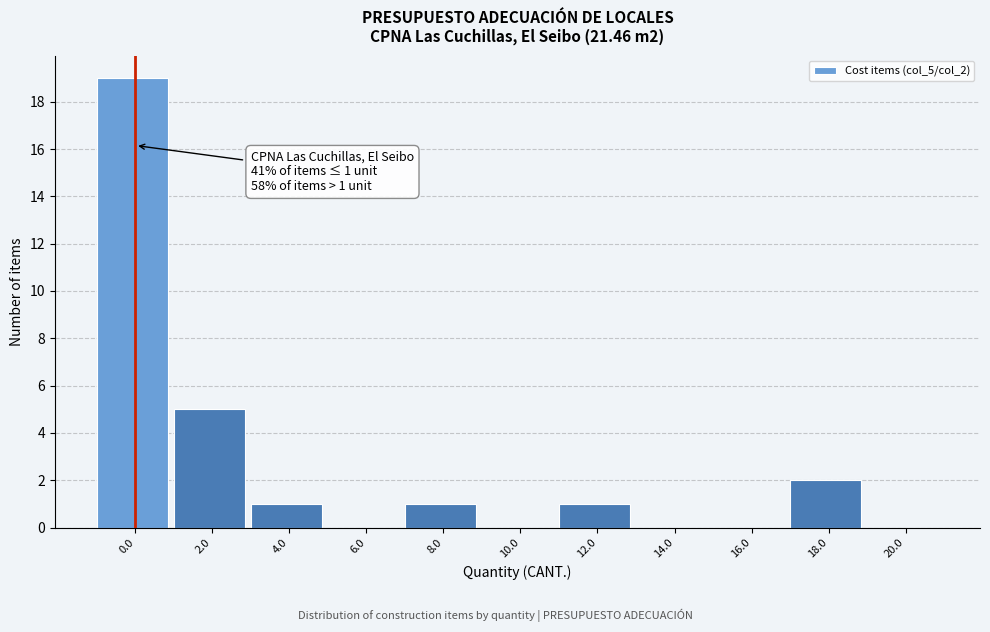

Reading left to right, what are all the values shown in this chart?

0.0=19	2.0=5	4.0=1	6.0=0	8.0=1	10.0=0	12.0=1	14.0=0	16.0=0	18.0=2	20.0=0